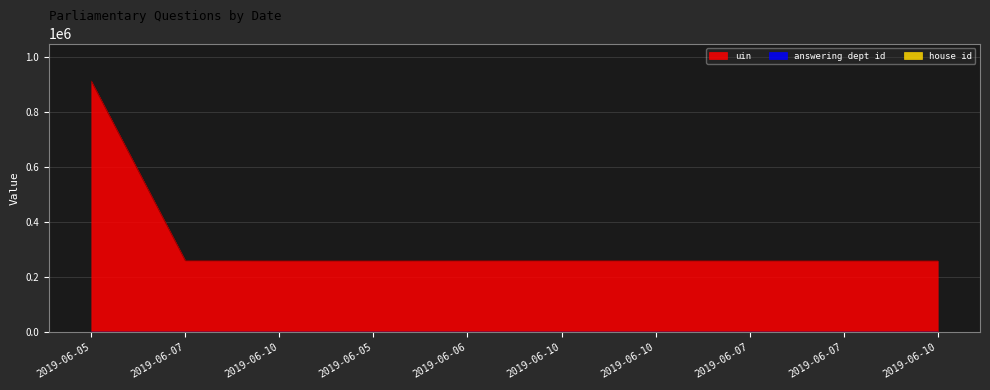

Which series has the widest spread of values?

uin